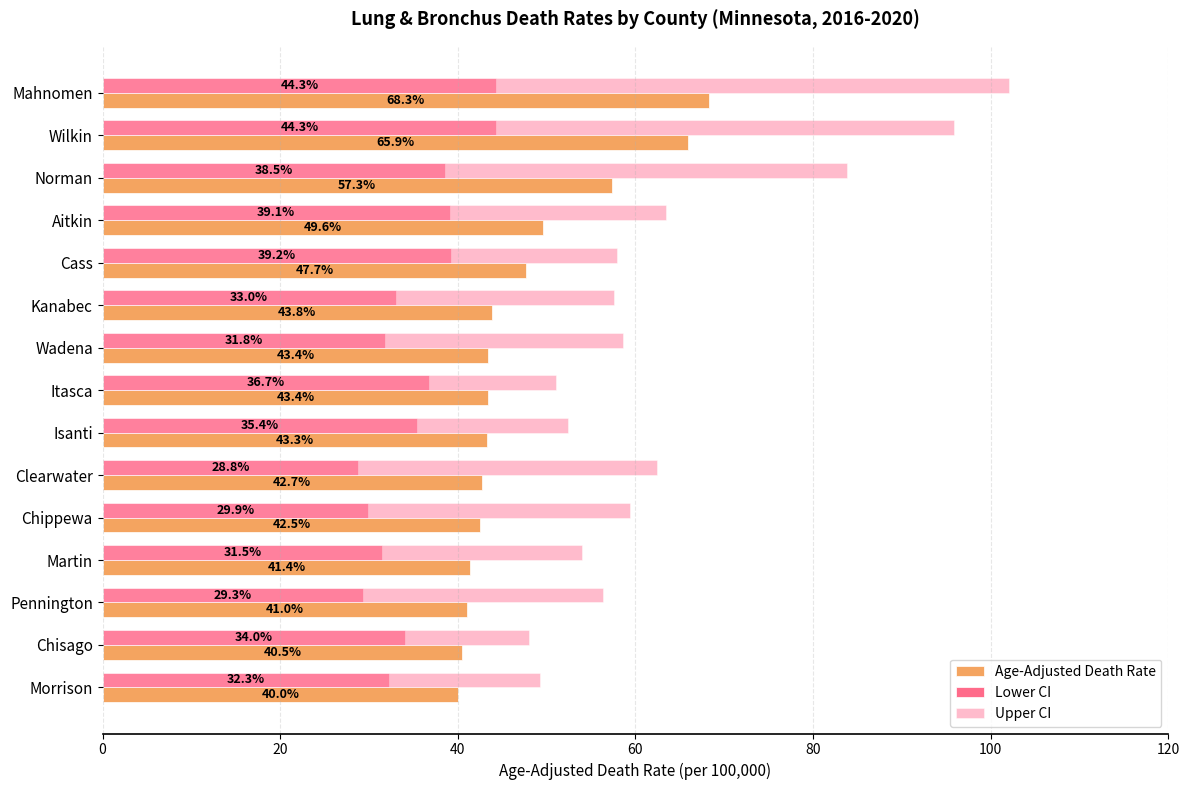

At how many categories does at least one series exceed 79?

3